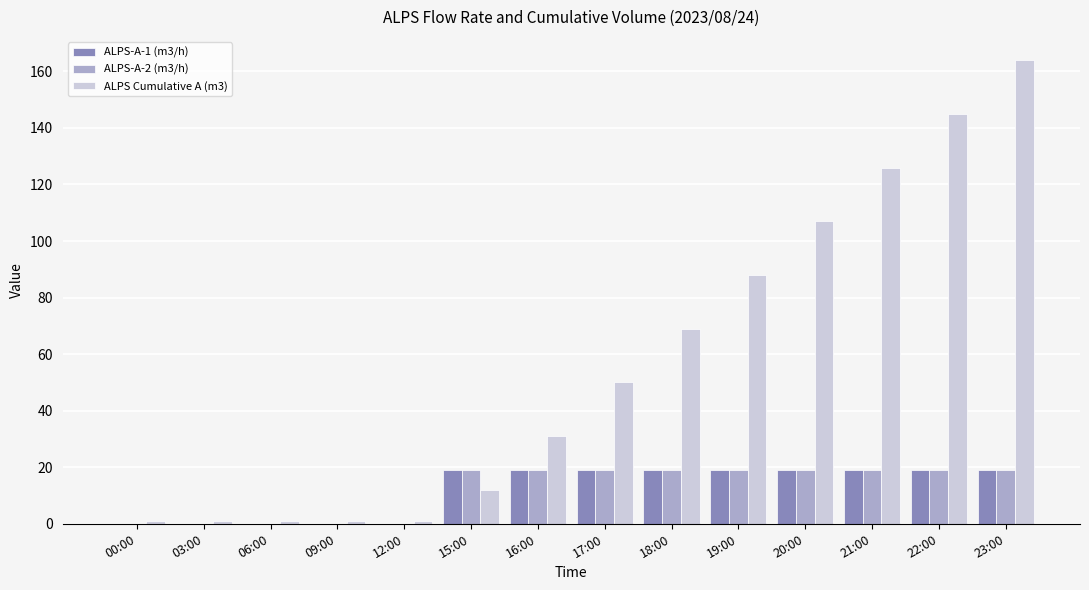

What is the sum of all ALPS-A-1 (m3/h) values?

170.8